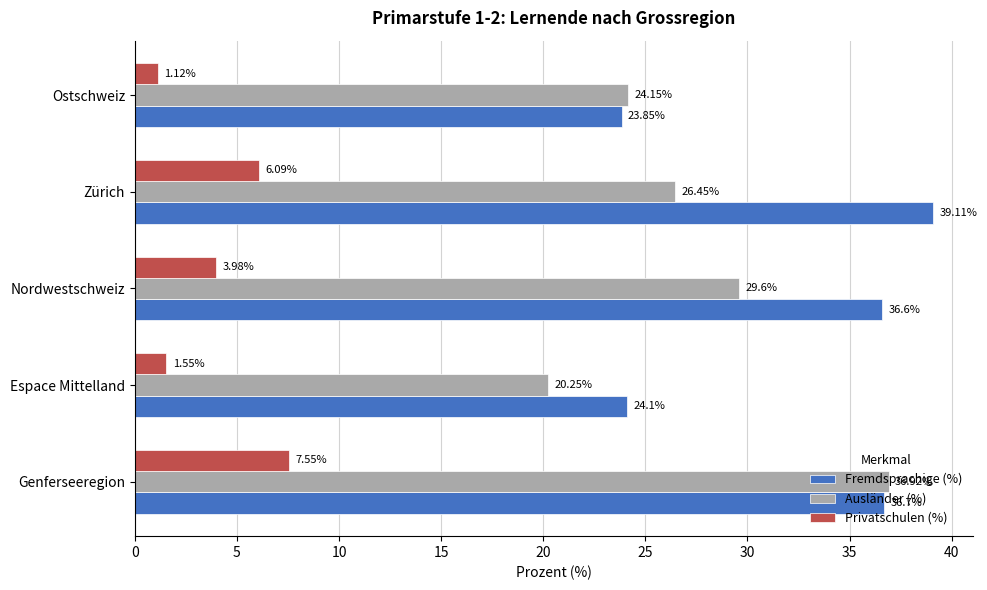

What is the sum of all Privatschulen (%) values?

20.3